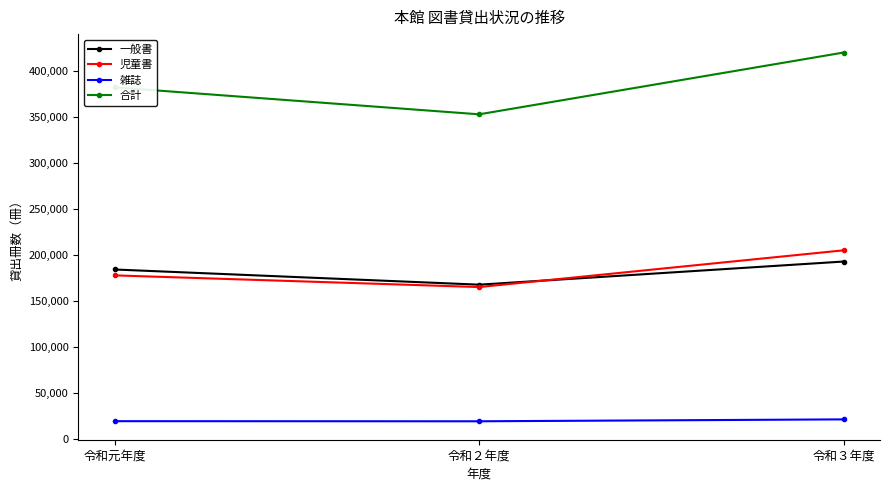

What is the label of the 3rd point from the right?

令和元年度